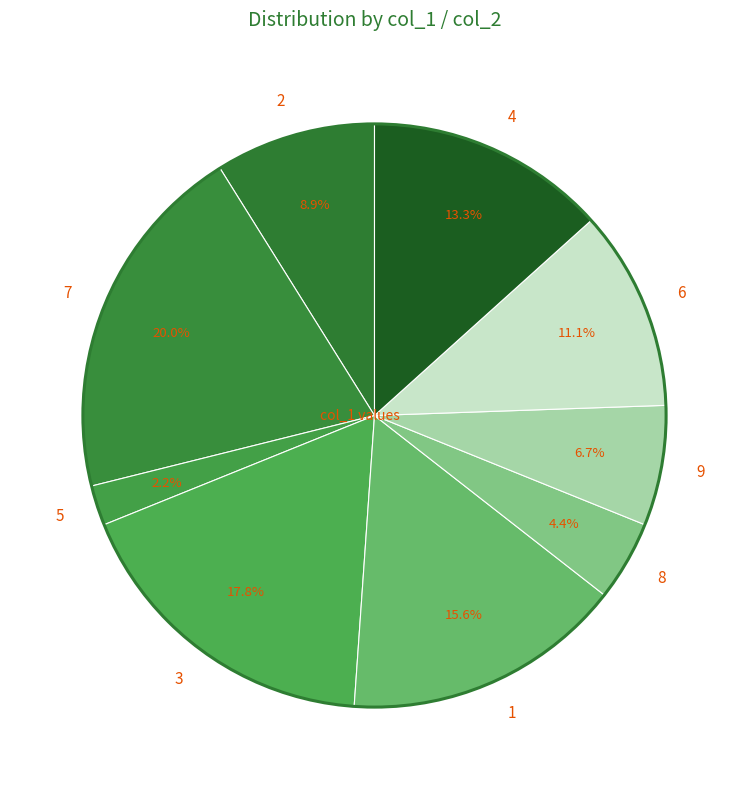

To the nearest percent, what is the difference between the 6 and 5 slice percentages?

9%